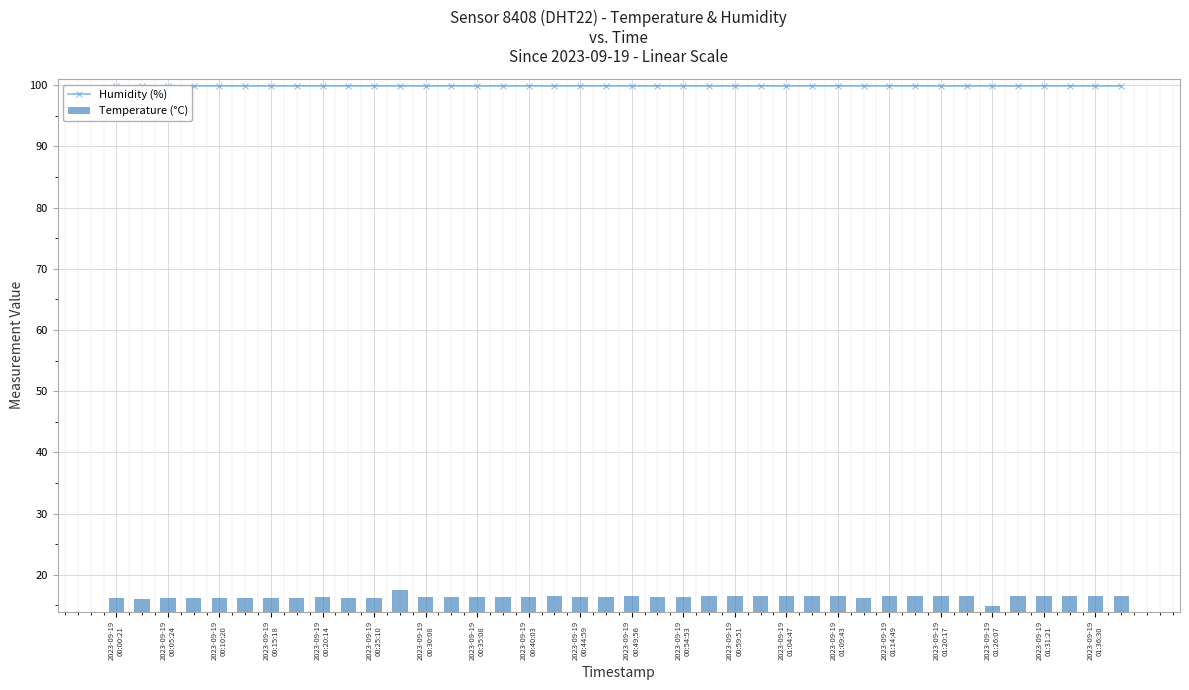

At which category does the chart reach its peak across all series?

2023-09-19
00:00:21